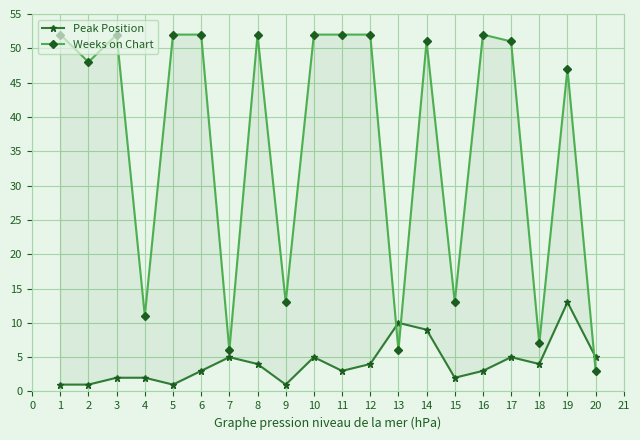

What is the average value of the Peak Position series?

4